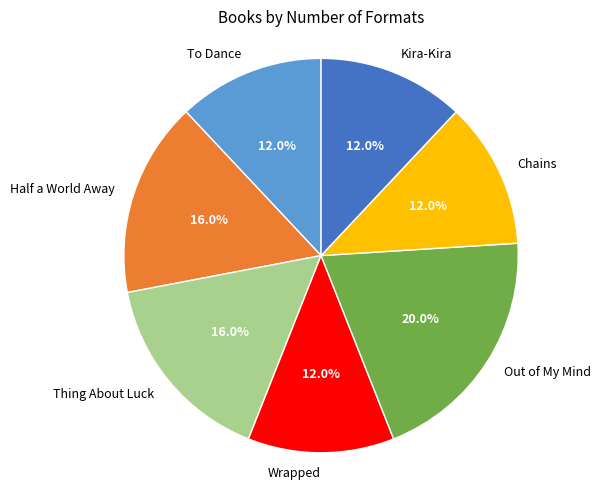

To the nearest percent, what percentage of the pie is Kira-Kira?

12%